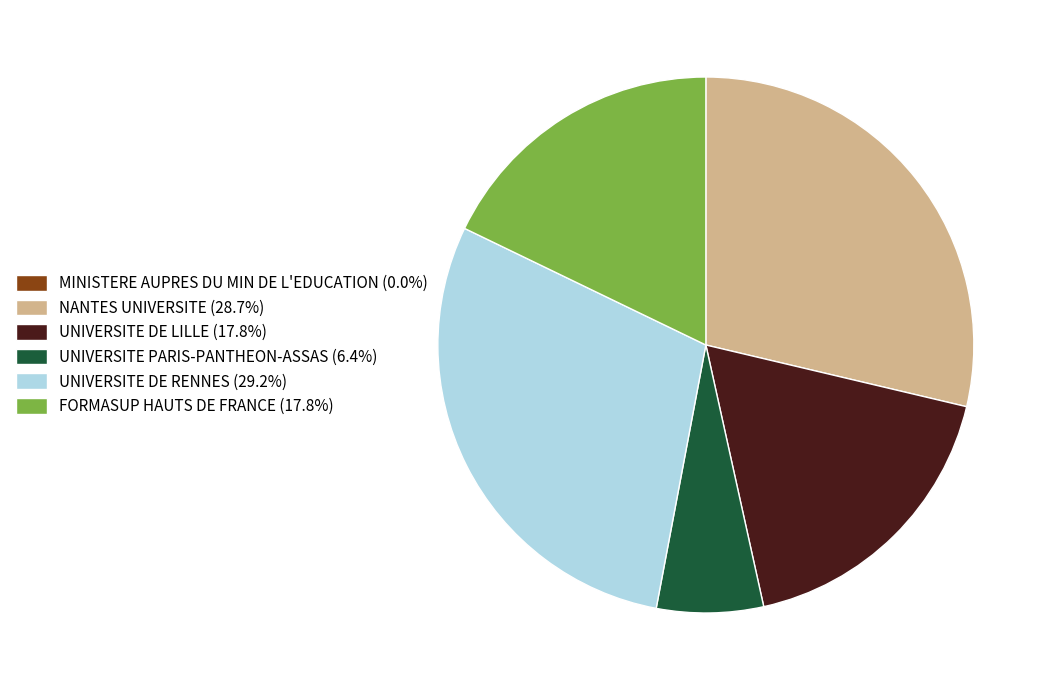

Does any single category account for the majority?

No